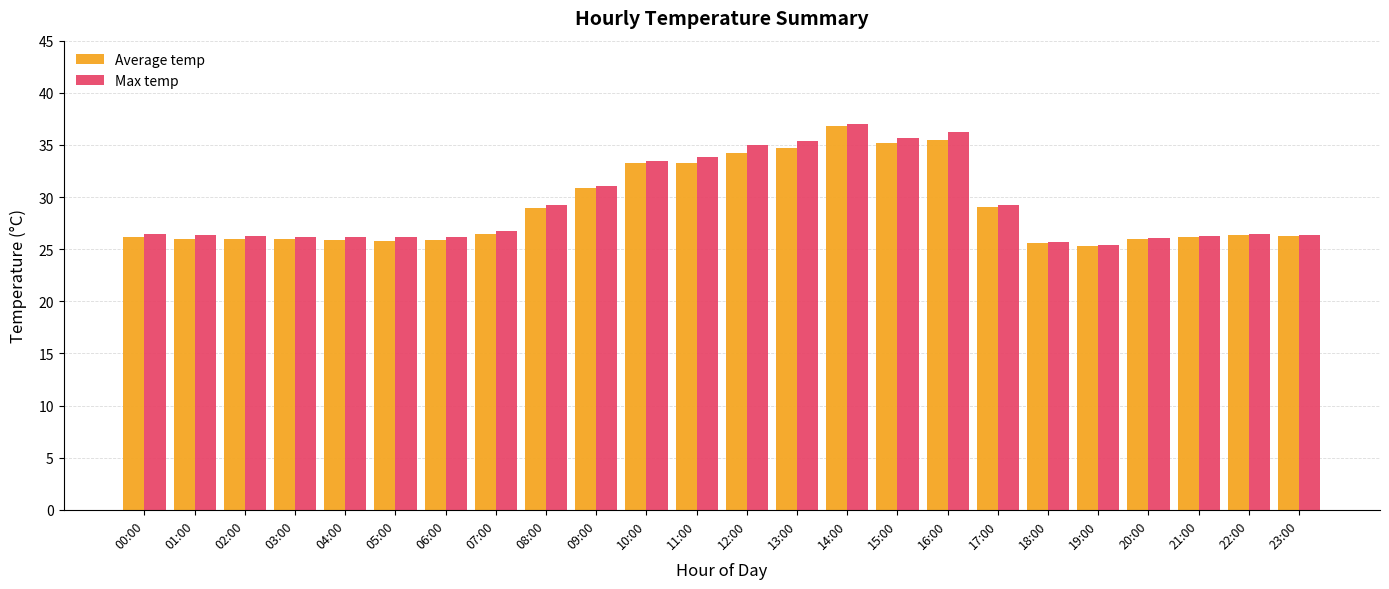

True or false: Average temp has a value of 38.0 at 01:00.

False